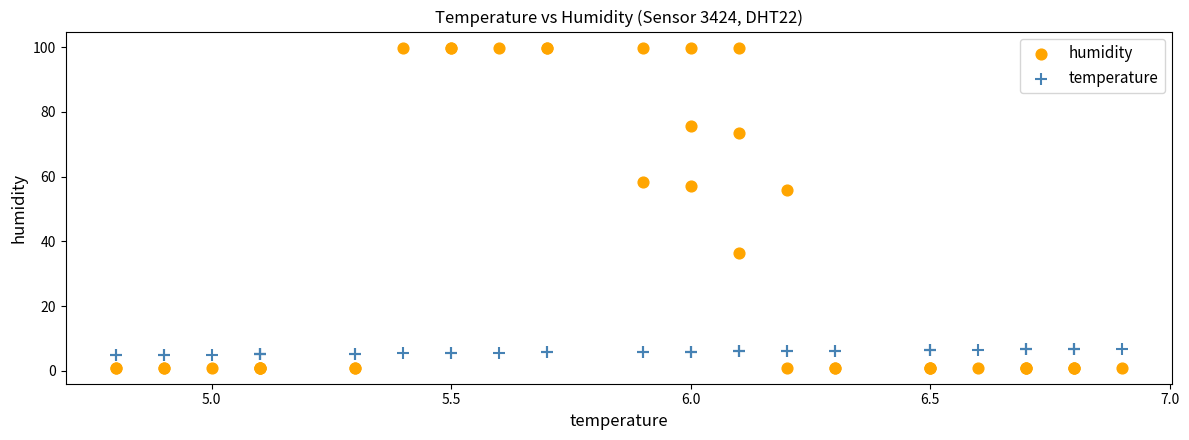

What are all the series names shown in the legend?

humidity, temperature